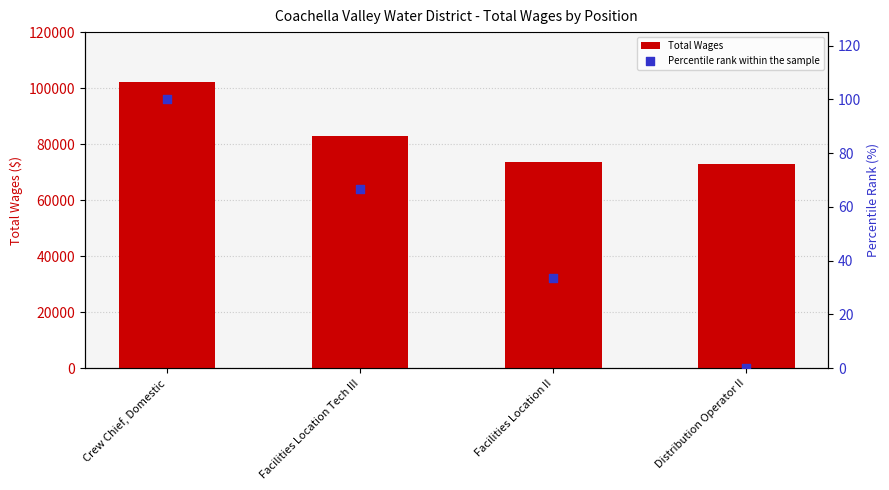

What is the total value across all series at Facilities Location II?

73515.3